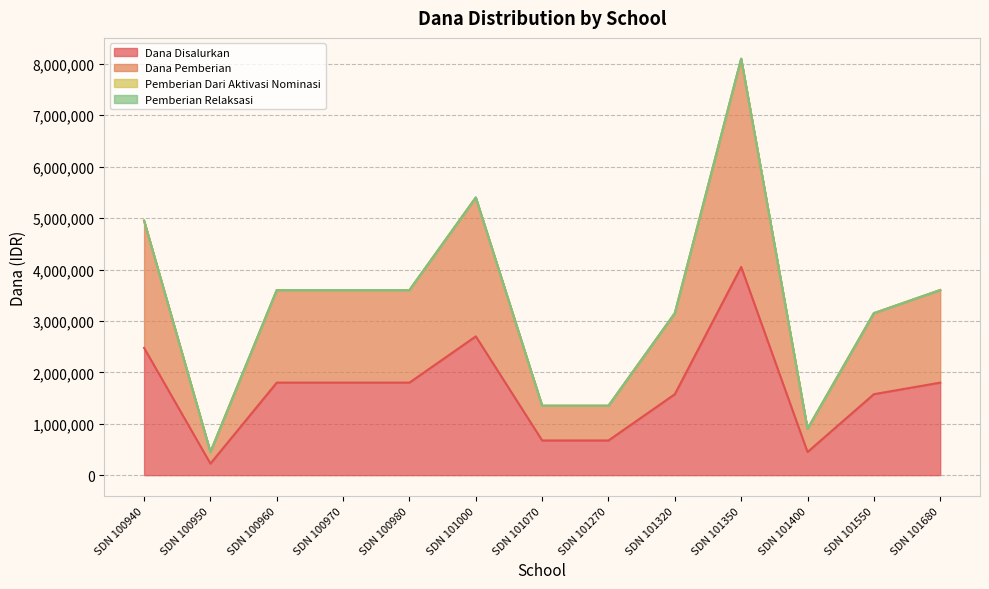

True or false: Dana Pemberian and Dana Disalurkan intersect in this chart.

False